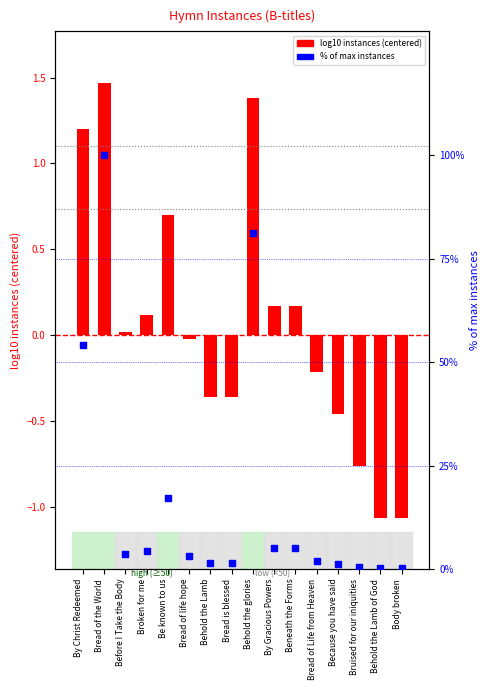

Which series reaches the maximum Y coordinate?

% of max instances